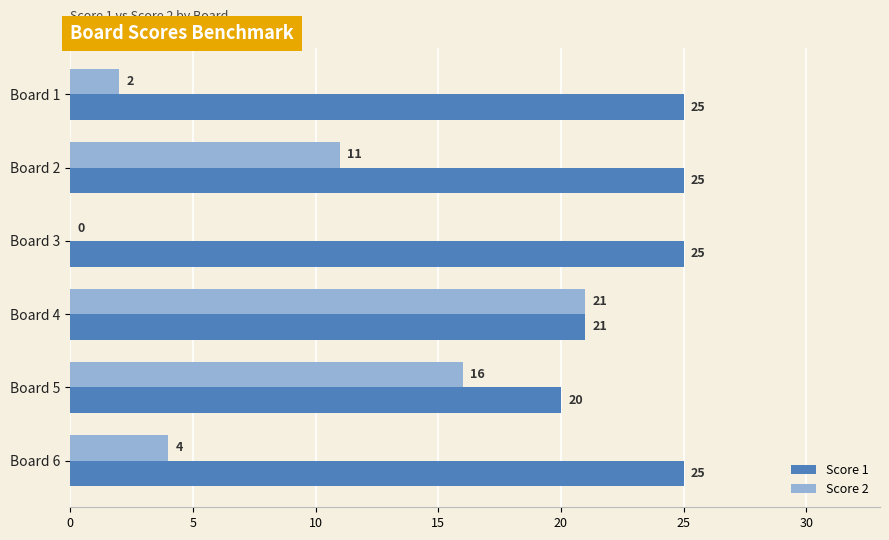

What is the sum of the Score 2 values at Board 5 and Board 3?

16